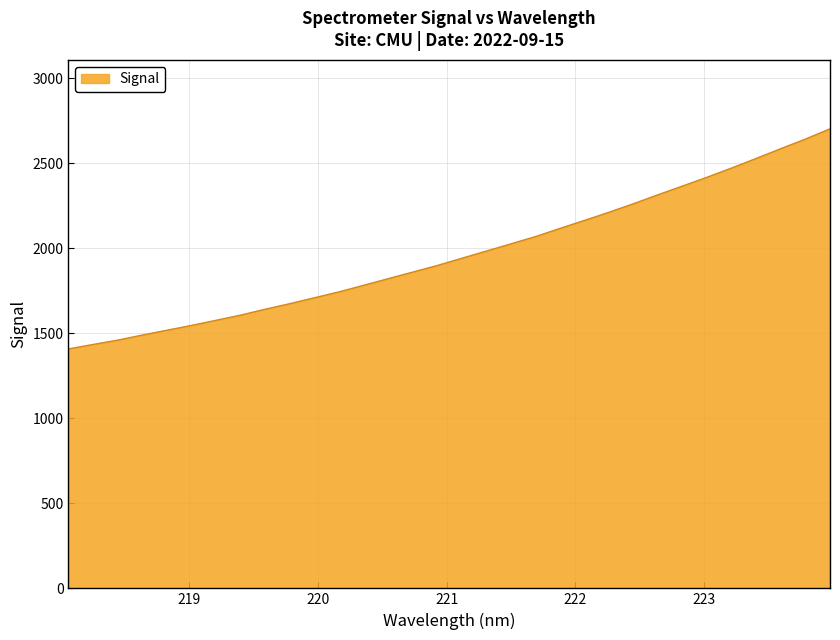

Does the chart display data point markers on the line(s)?

No